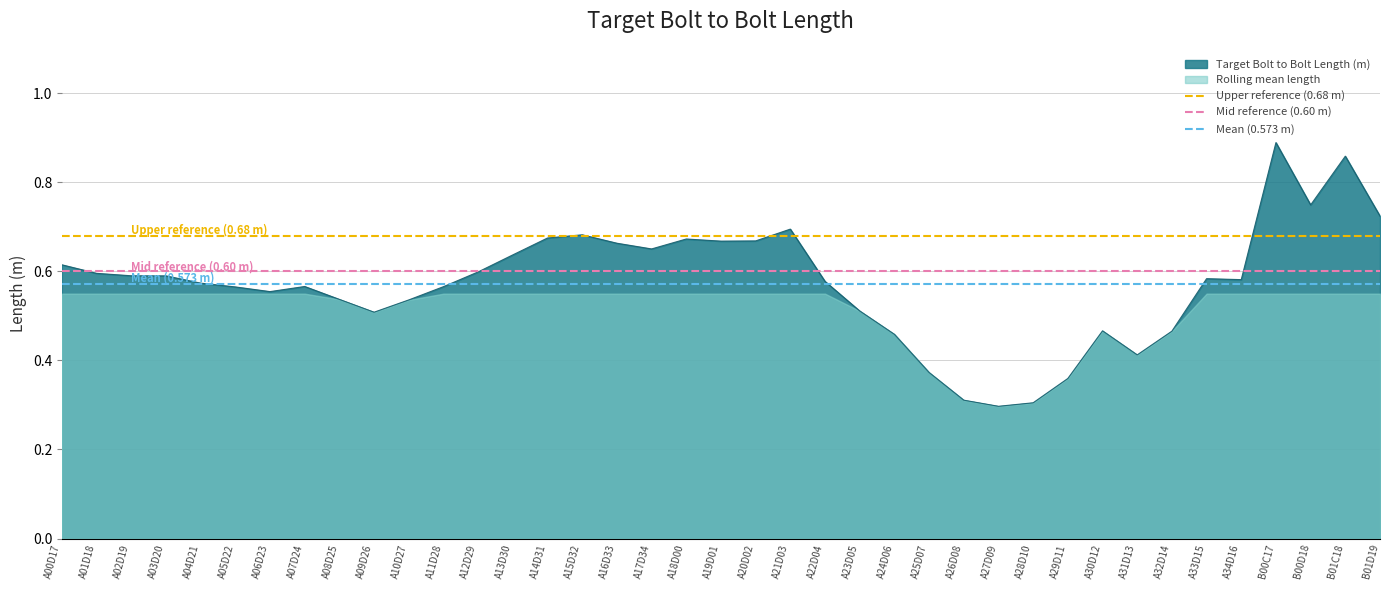

At which label does Target Bolt to Bolt Length (m) reach its peak?

B00C17